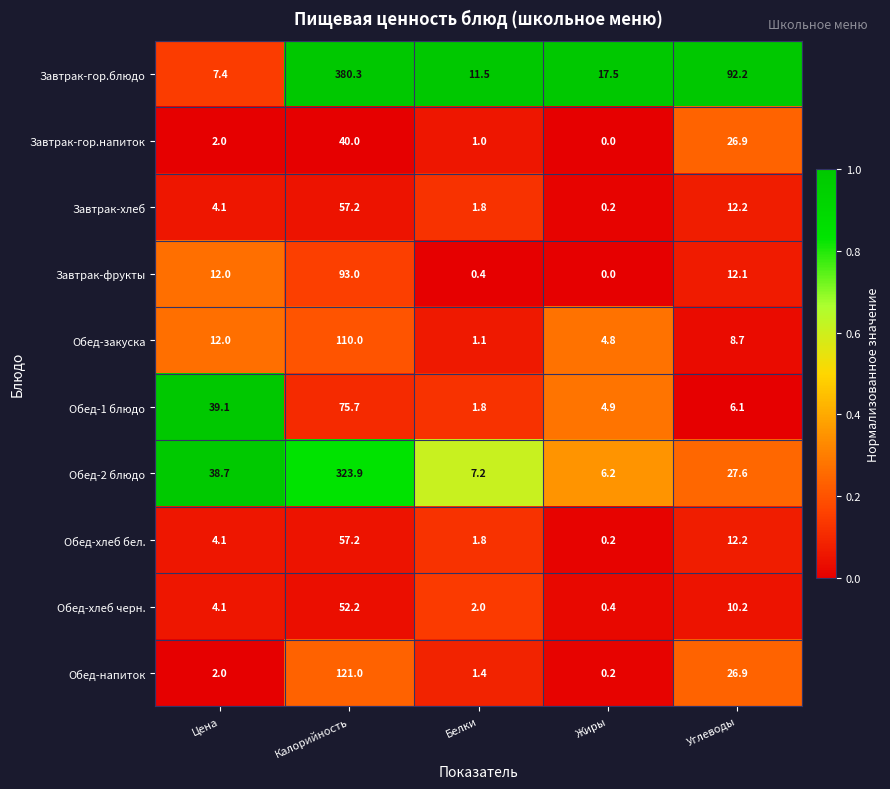

Which series changed the most between Цена and Белки?

Обед-1 блюдо